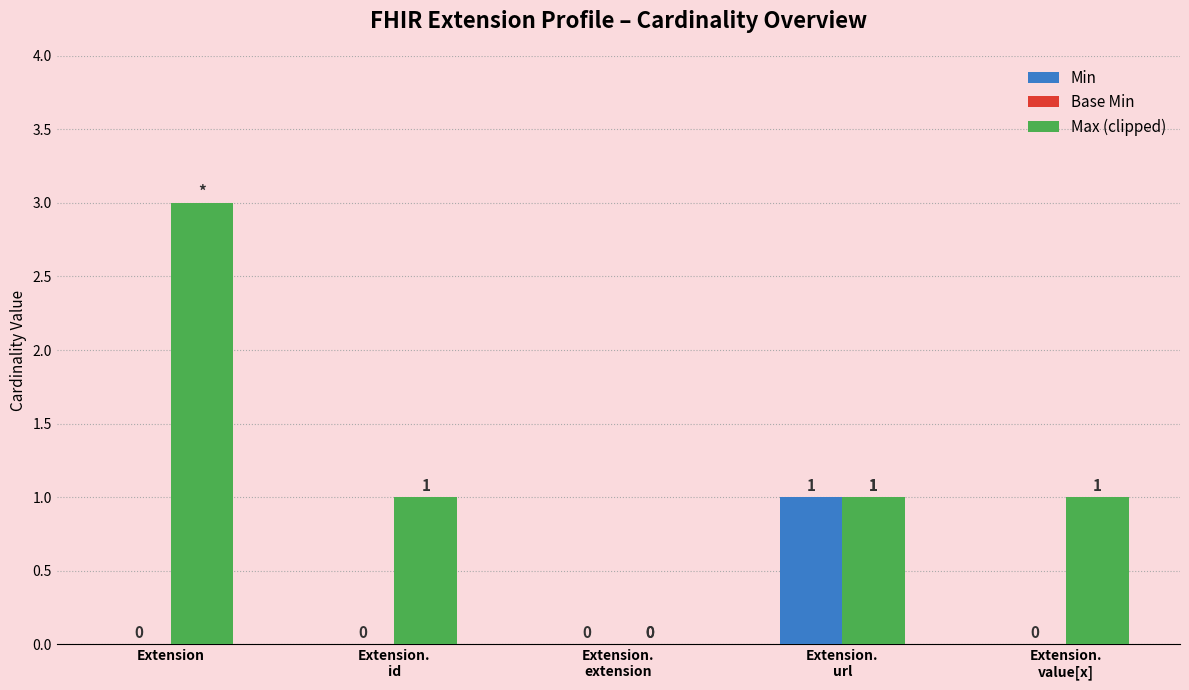

How many Base Min values are between 0 and 1?

5